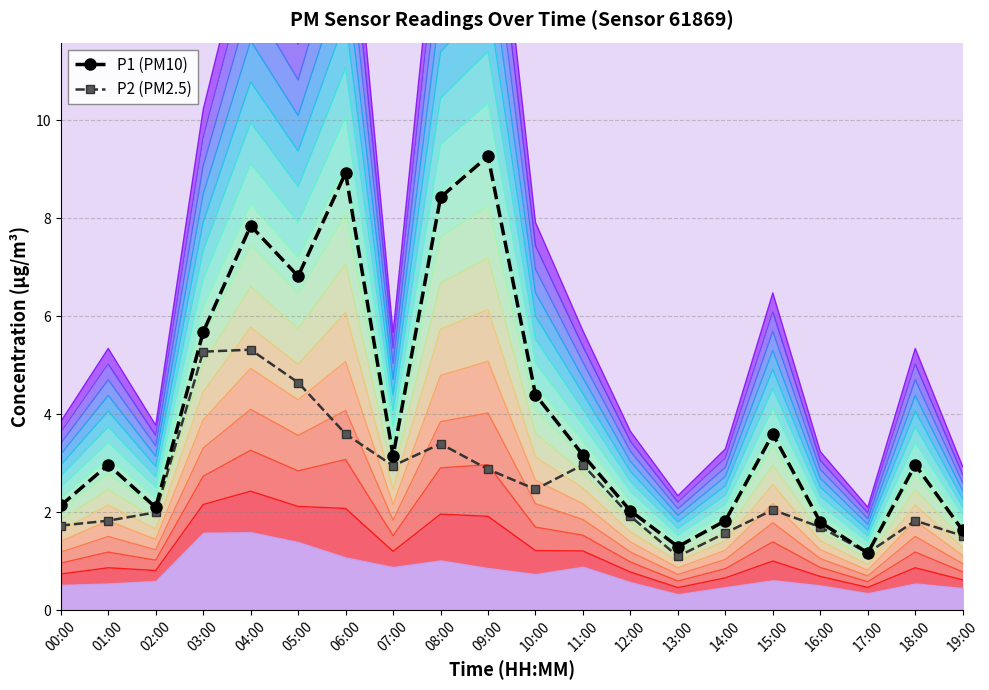

Rank the categories by P2 (PM2.5) value from lowest to highest.

13:00, 17:00, 19:00, 14:00, 16:00, 00:00, 01:00, 18:00, 12:00, 02:00, 15:00, 10:00, 09:00, 07:00, 11:00, 08:00, 06:00, 05:00, 03:00, 04:00